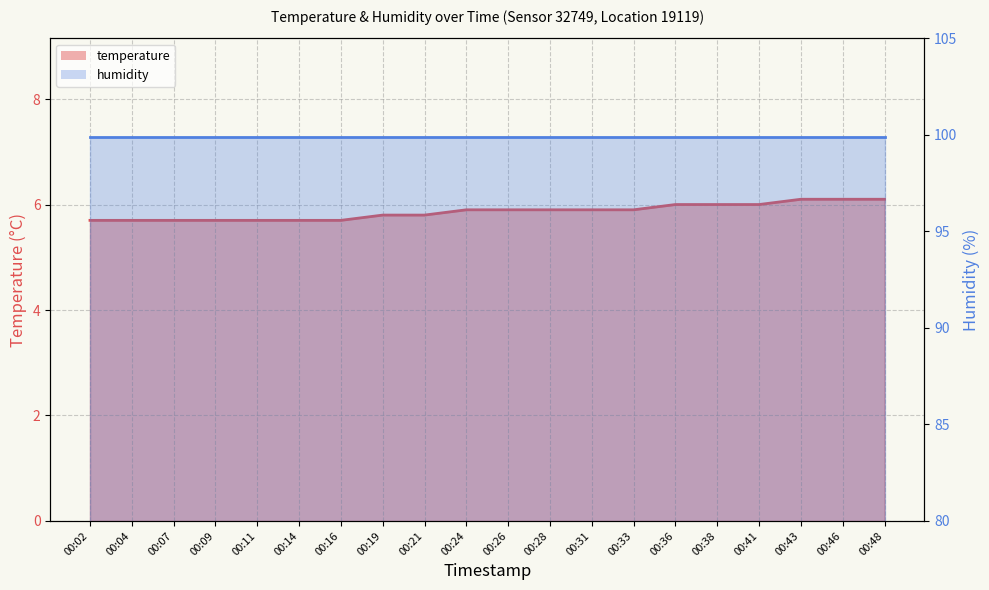

True or false: the data shows 9.4 at 00:21.

False